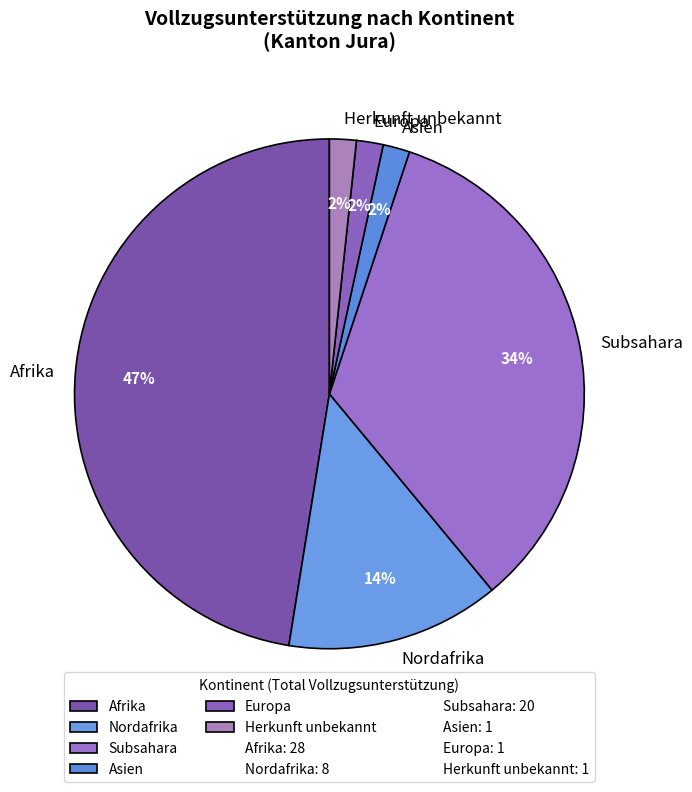

How many segments does this pie chart have?

6